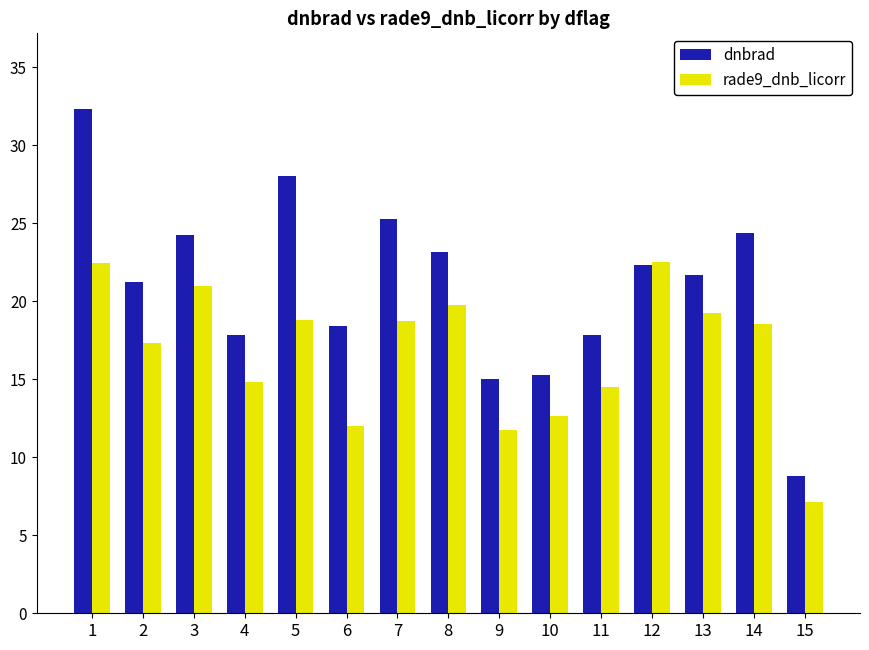

Rank the series by their maximum value, from lowest to highest.

rade9_dnb_licorr, dnbrad